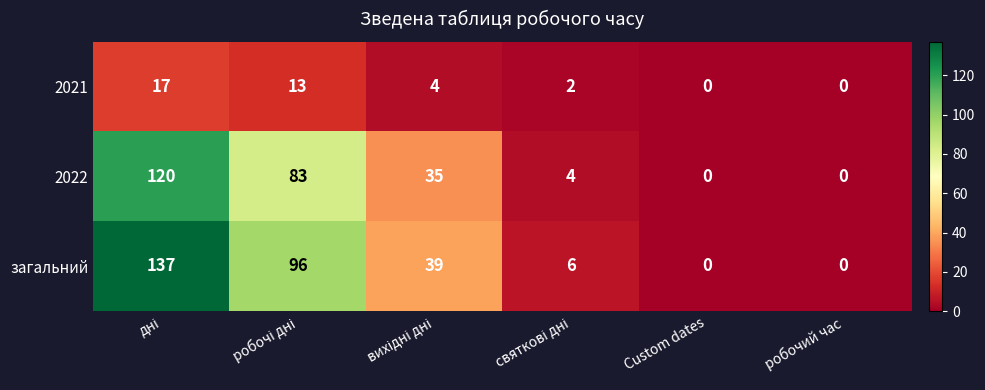

What is the difference between the maximum and second lowest values in the 2022 series?

120